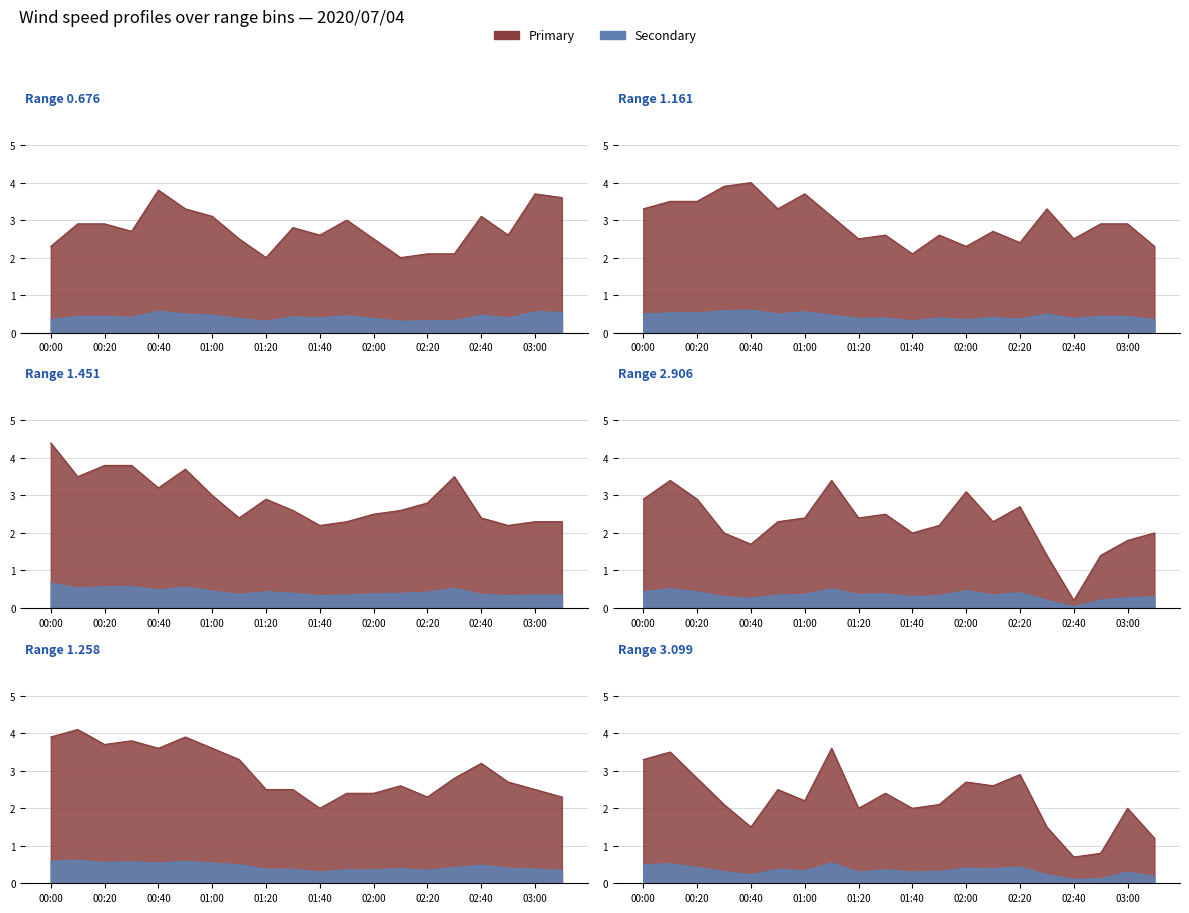

What is the label of the 9th point from the left?

01:20